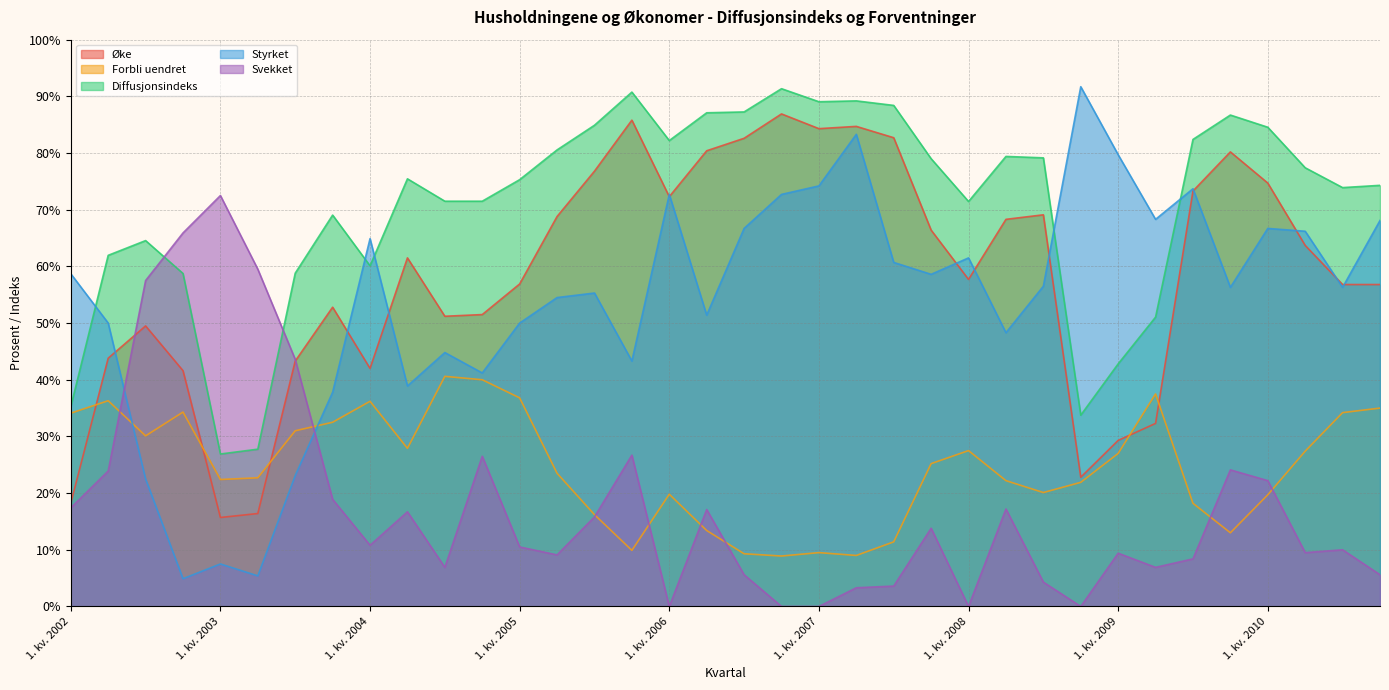

What is the label of the 6th point from the right?

3. kv. 2009